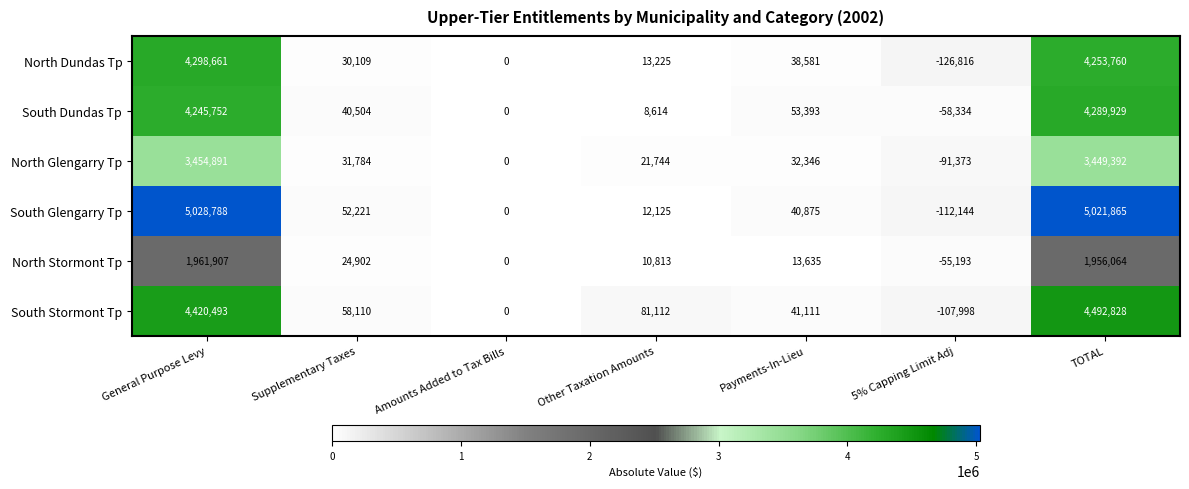

What is the maximum value for South Stormont Tp?

4492828